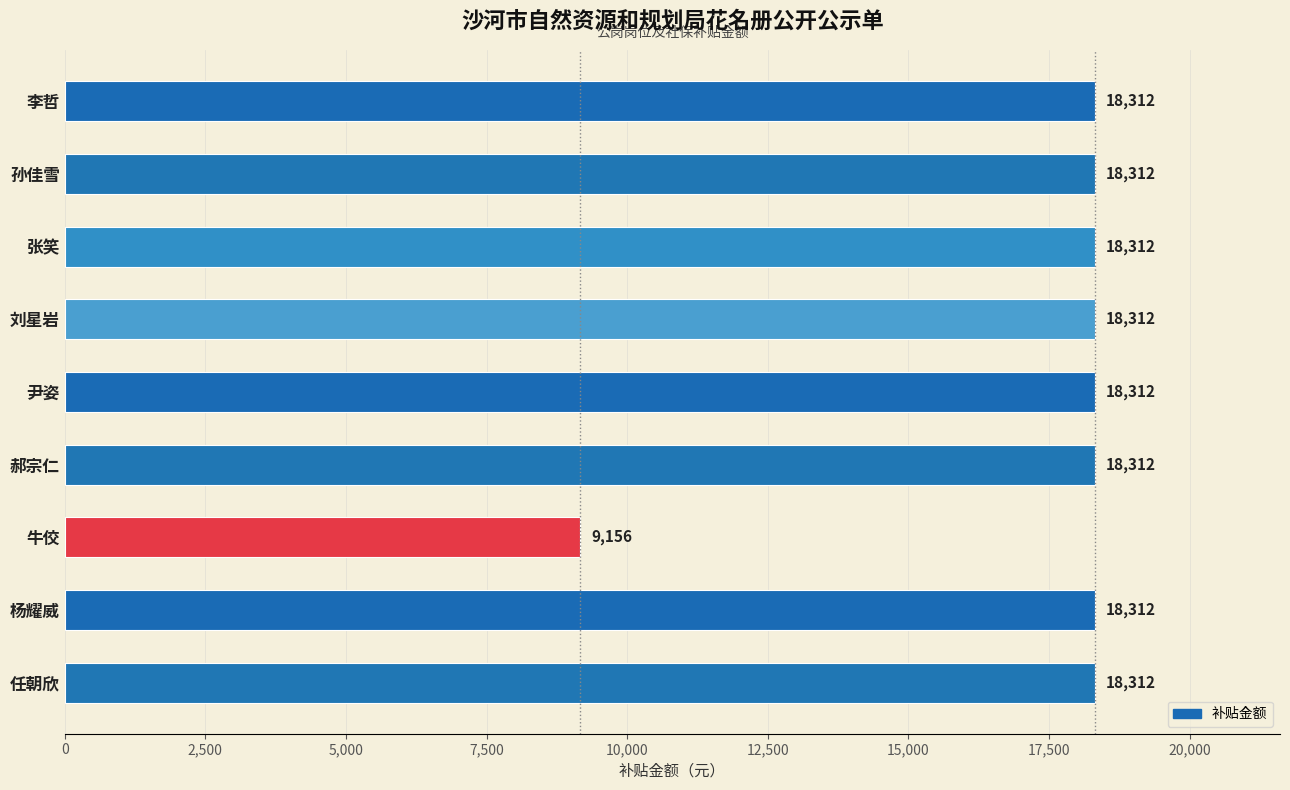

Approximately how many times larger is the value at 牛佼 compared to 杨耀威?

0.5